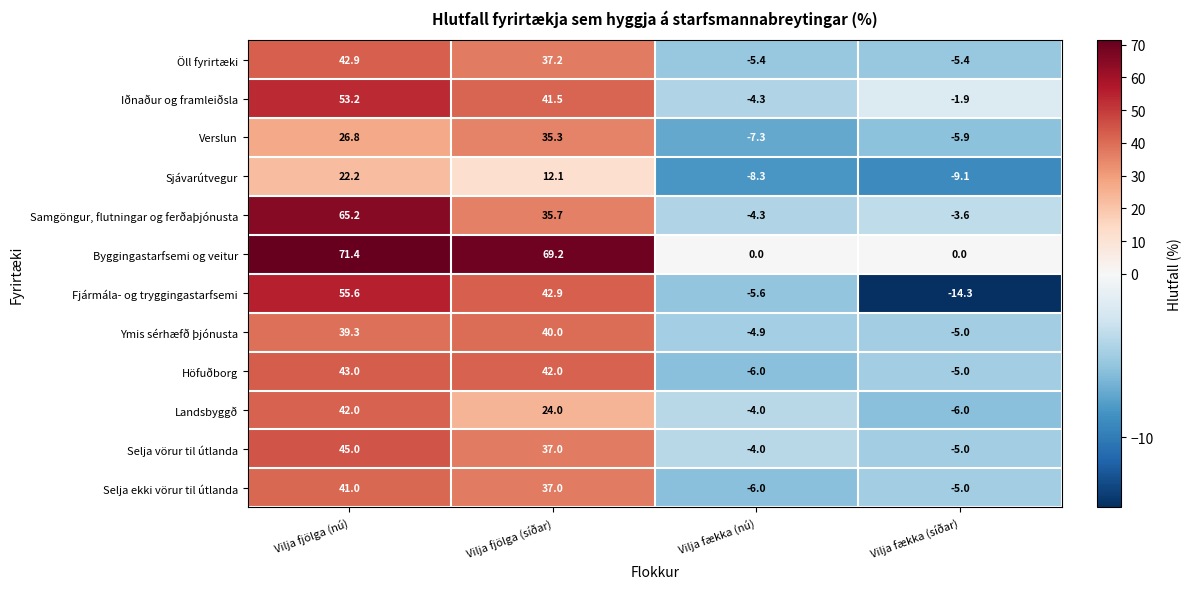

List the series in order of their peak value, lowest first.

Sjávarútvegur, Verslun, Ymis sérhæfð þjónusta, Selja ekki vörur til útlanda, Landsbyggð, Öll fyrirtæki, Höfuðborg, Selja vörur til útlanda, Iðnaður og framleiðsla, Fjármála- og tryggingastarfsemi, Samgöngur, flutningar og ferðaþjónusta, Byggingastarfsemi og veitur